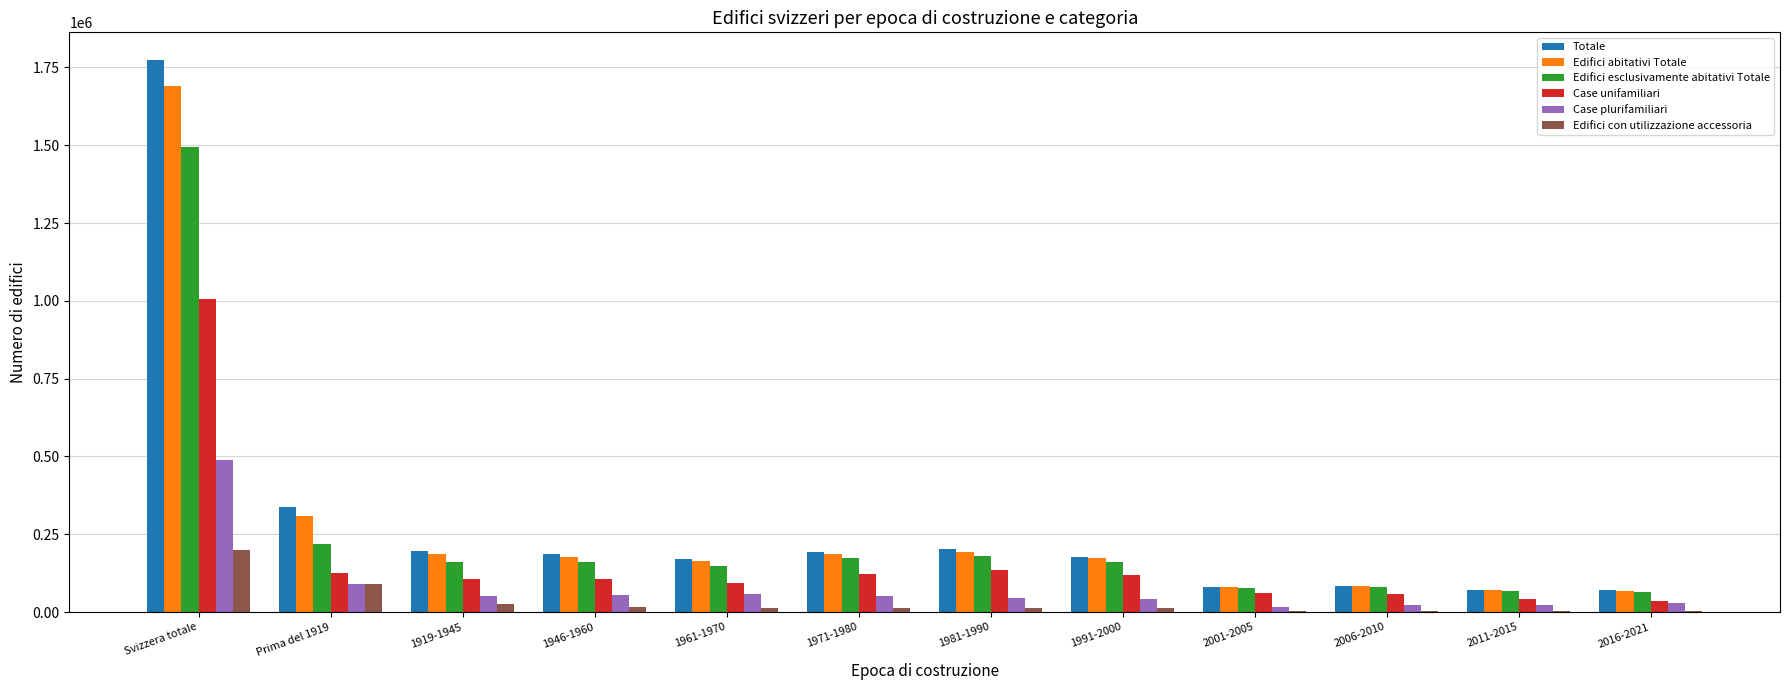

Is it true that Edifici esclusivamente abitativi Totale equals 1494148 at Svizzera totale?

True